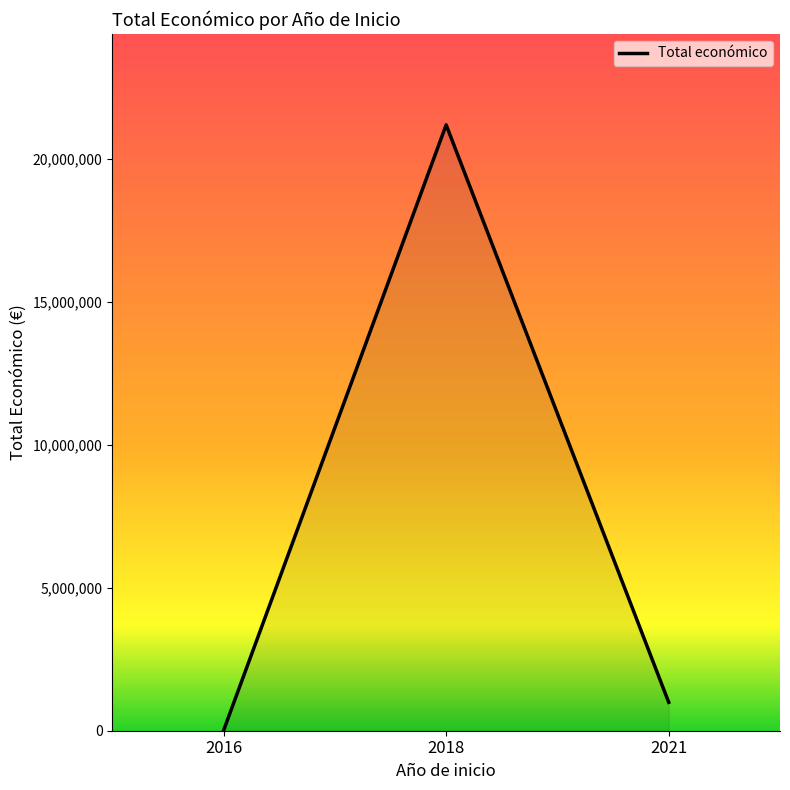

What is the difference between the maximum and minimum values?

21168837